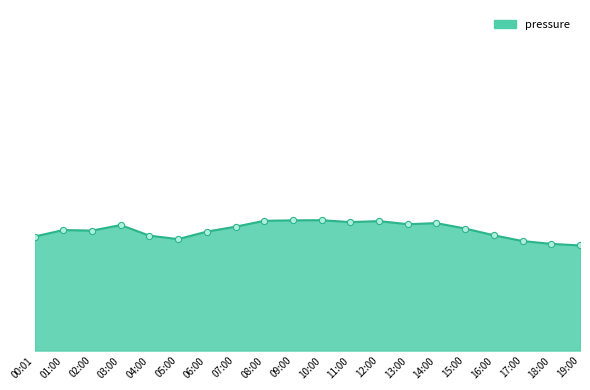

What is the ratio of the value at 16:00 to the value at 15:00?

1.0